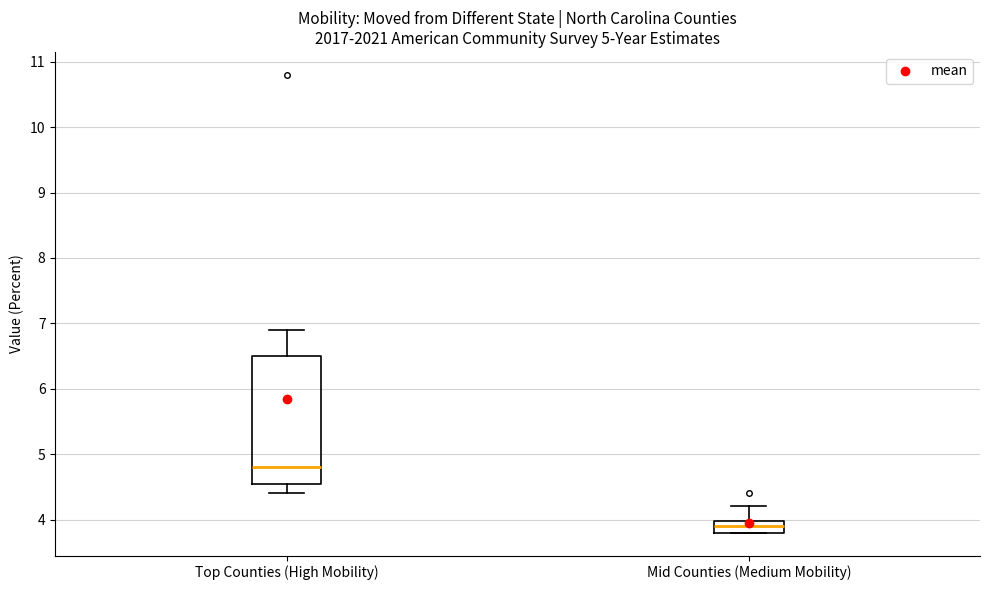

Comparing the boxes themselves (not the whiskers), which one is the tallest?

Top Counties (High Mobility)